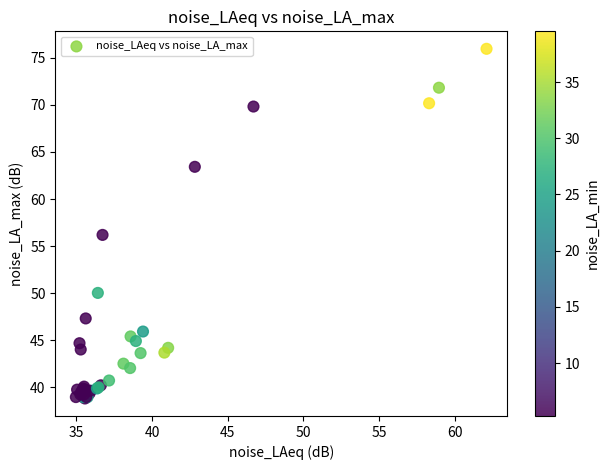

What Y value in the scatter plot is closest to 57?

56.2